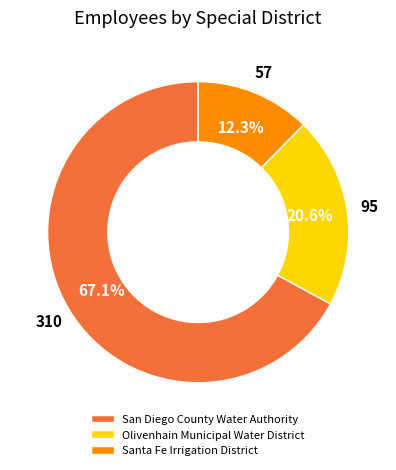

The Santa Fe Irrigation District slice represents 12% of the pie. True or false?

True